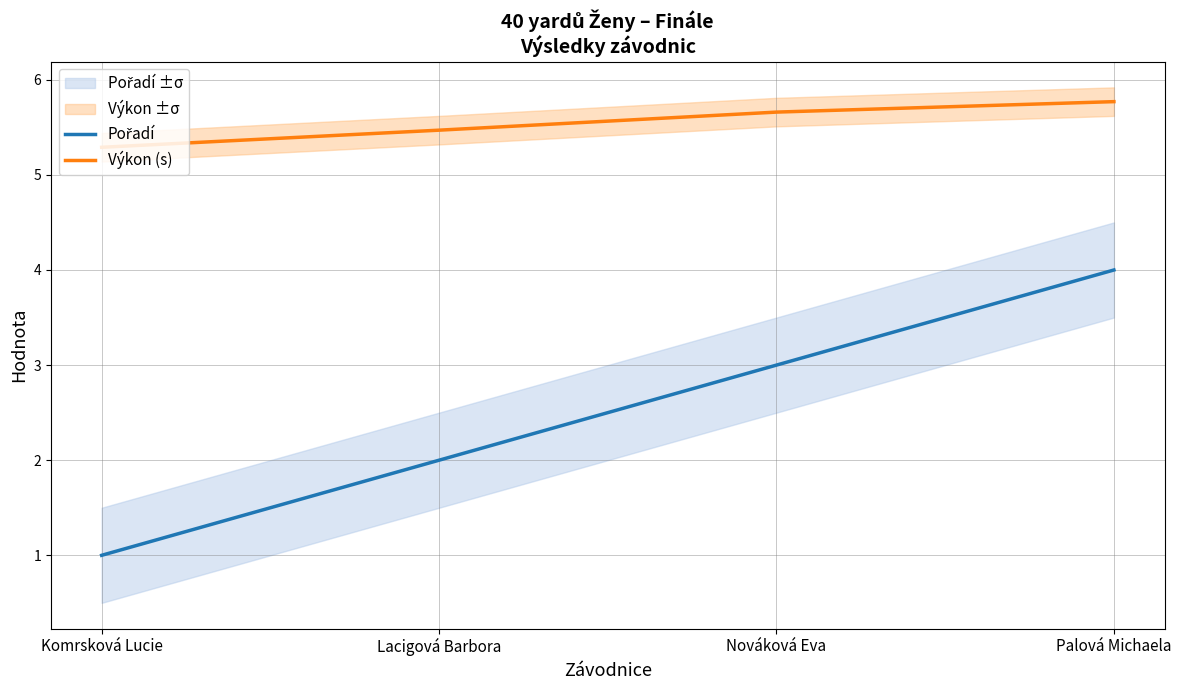

True or false: Pořadí has a value of 1.0 at Komrsková Lucie.

True